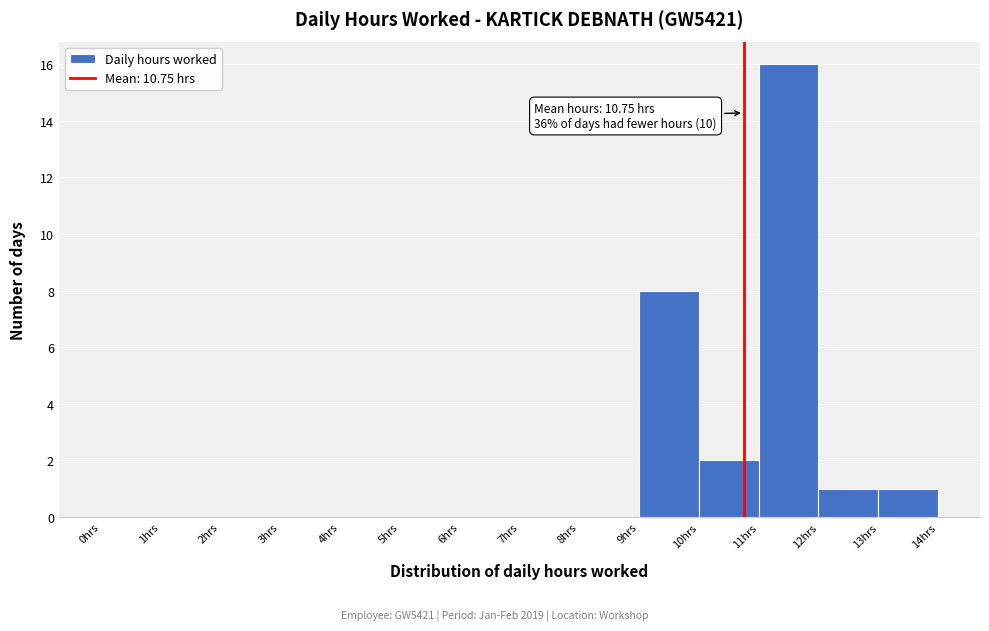

Over which range of the x-axis is the bar tallest?

11 to 12